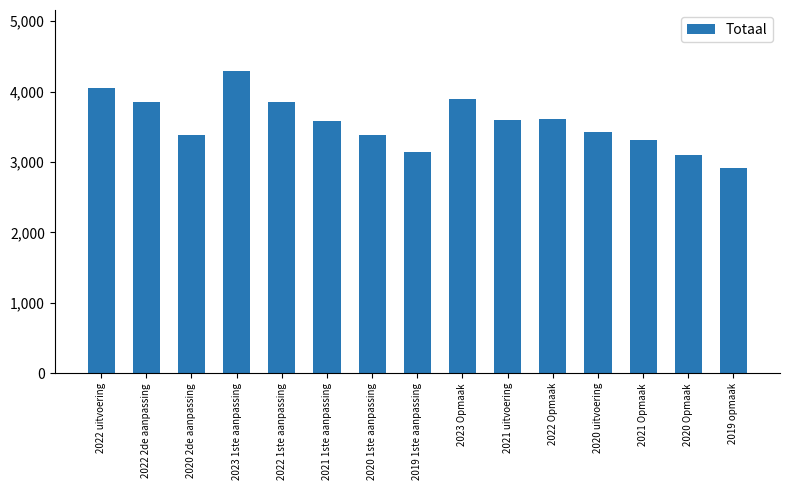

What is the label of the 7th bar from the right?

2023 Opmaak